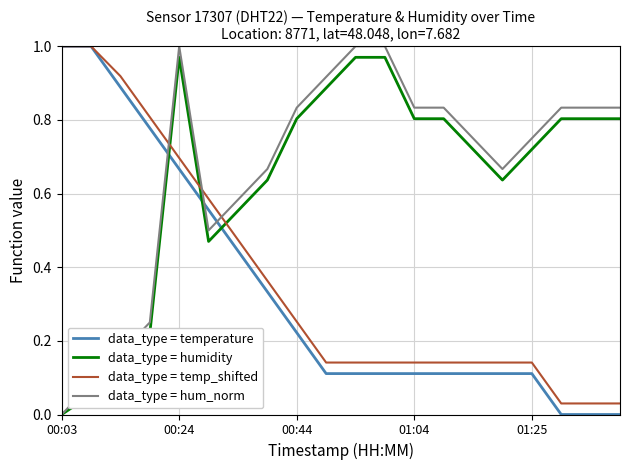

How many times do data_type = temperature and data_type = hum_norm cross each other?

3